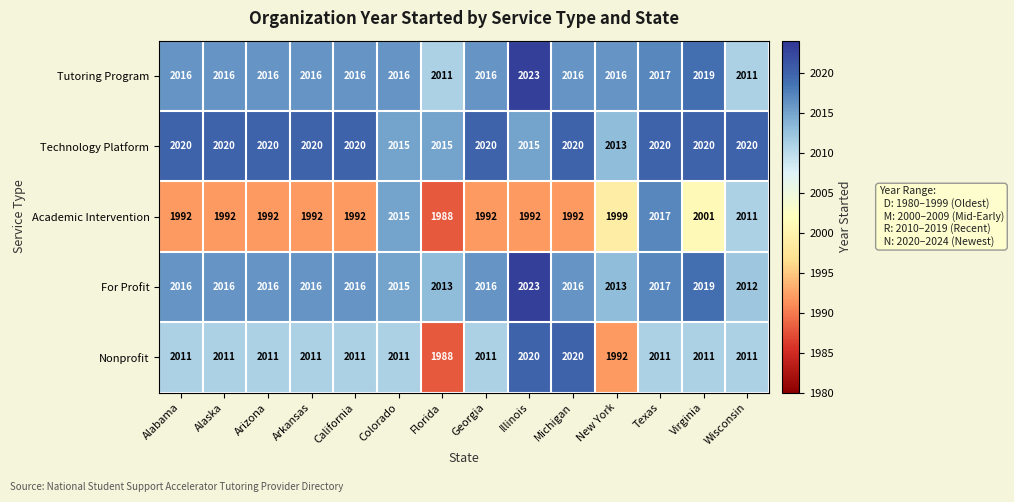

Which series has the largest total across all categories?

Technology Platform